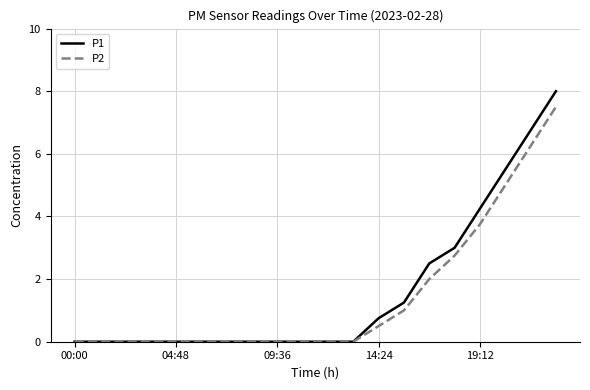

Does the chart display data point markers on the line(s)?

No